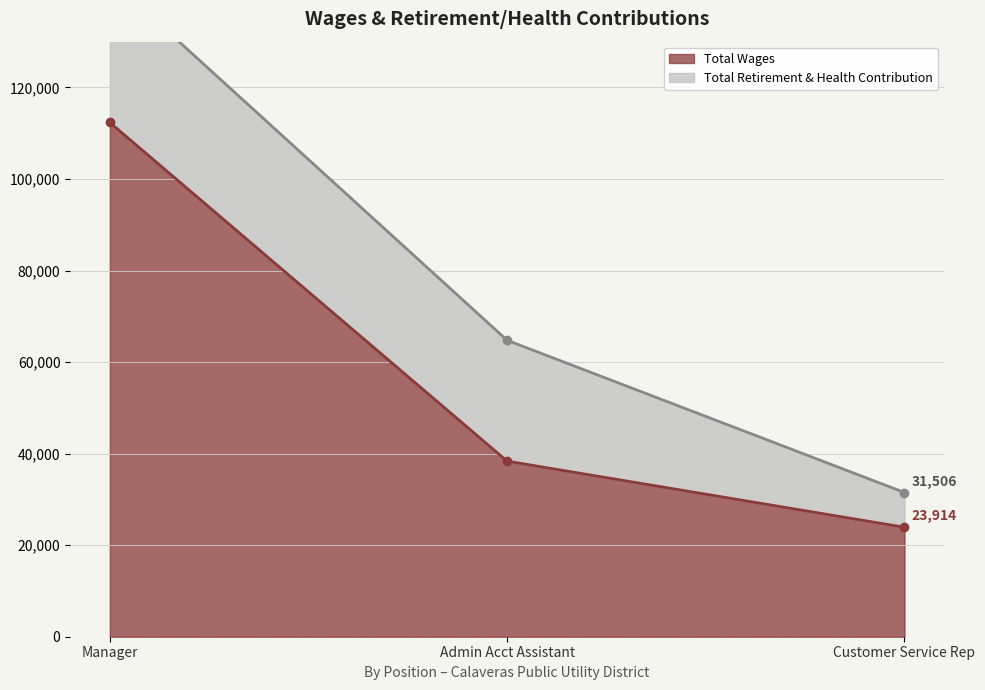

How many values exceed 38360?

1